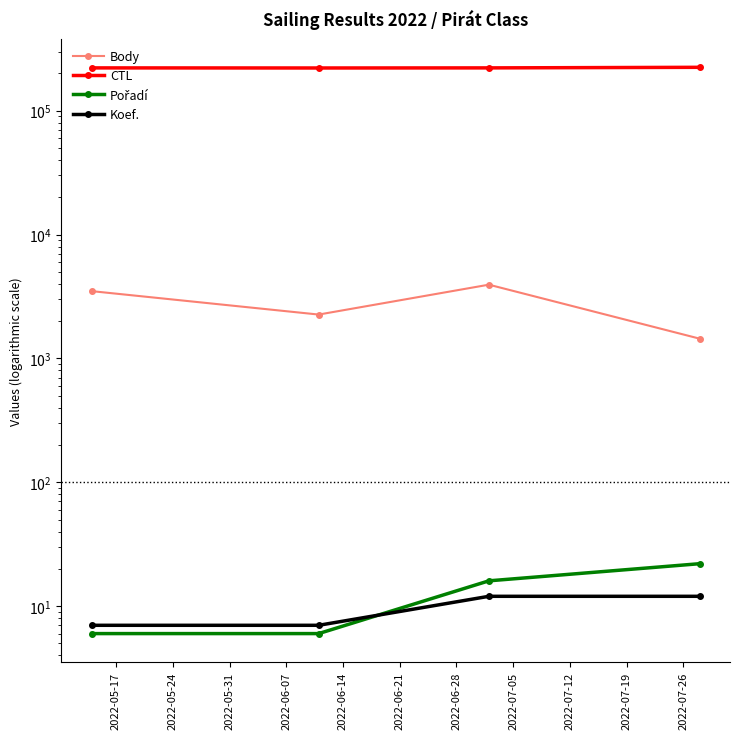

How many data points does each series have?

4